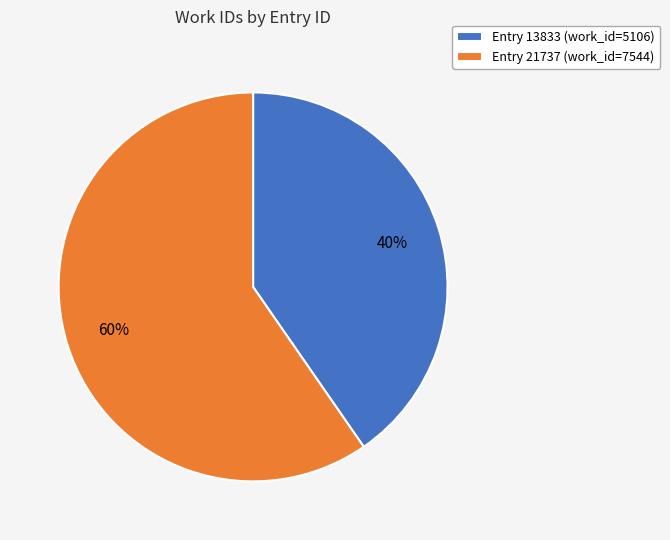

To the nearest percent, what percentage of the pie is Entry 21737 (work_id=7544)?

60%